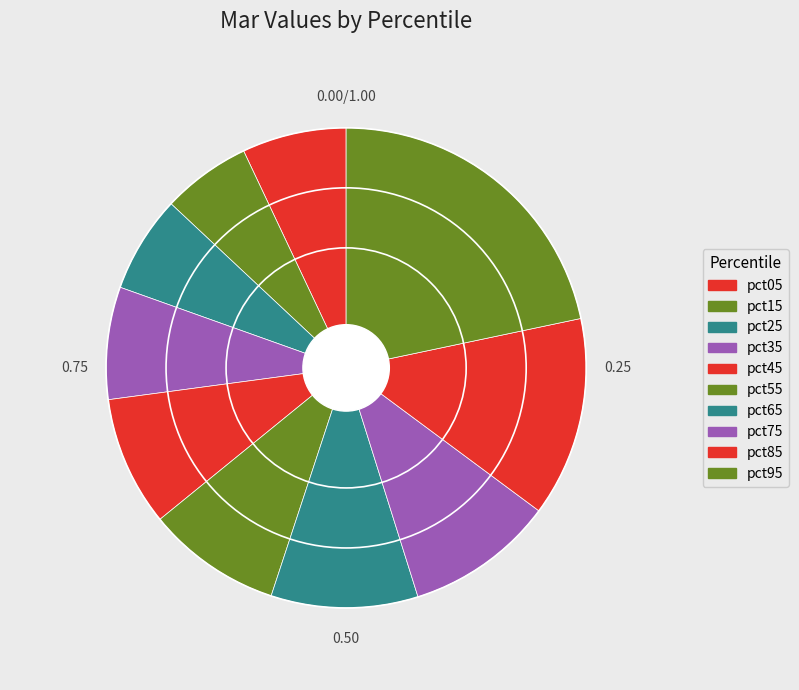

Count the number of slices in the pie.

10